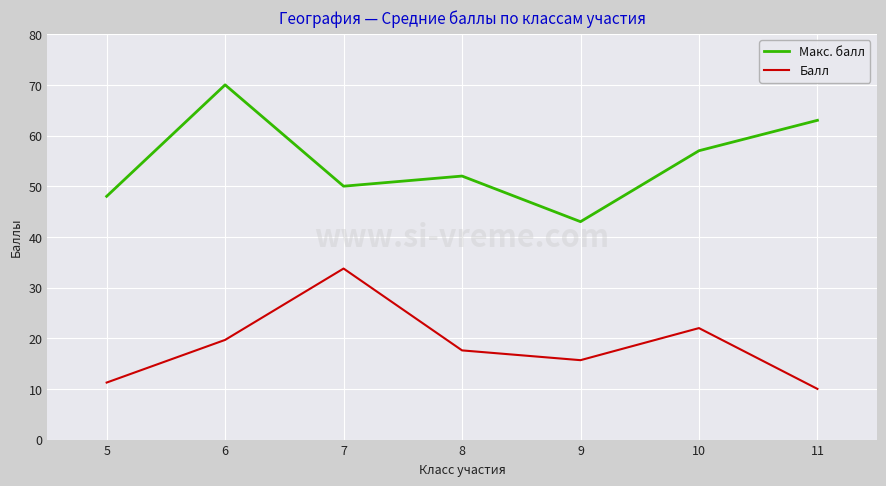

Is it true that Макс. балл equals 52.0 at 8?

True